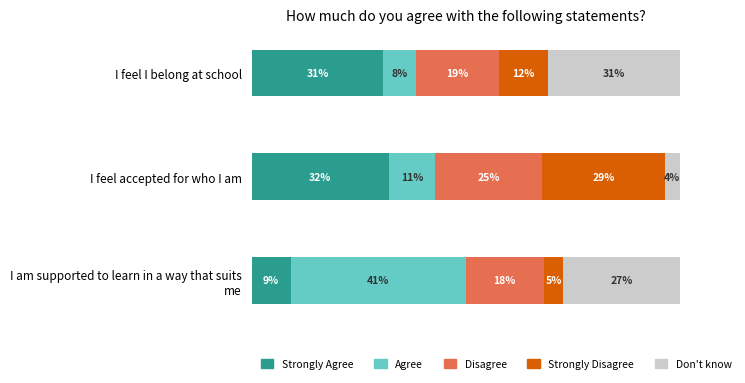

What are all the series names shown in the legend?

Strongly Agree, Agree, Disagree, Strongly Disagree, Don't know